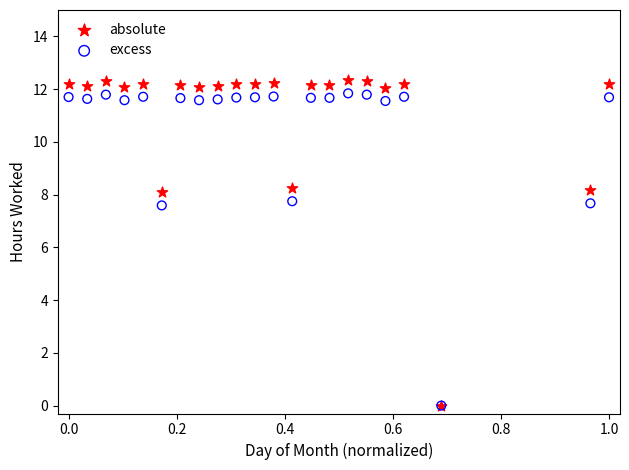

What are all the series names shown in the legend?

absolute, excess